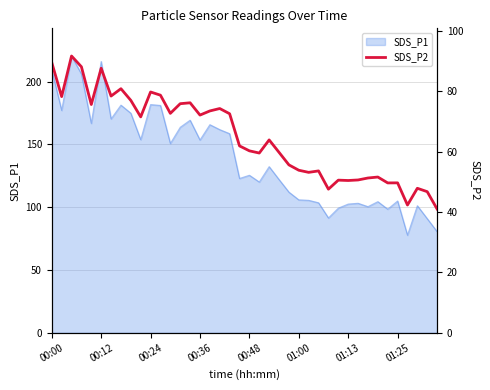

What is the label of the 16th point from the right?

24